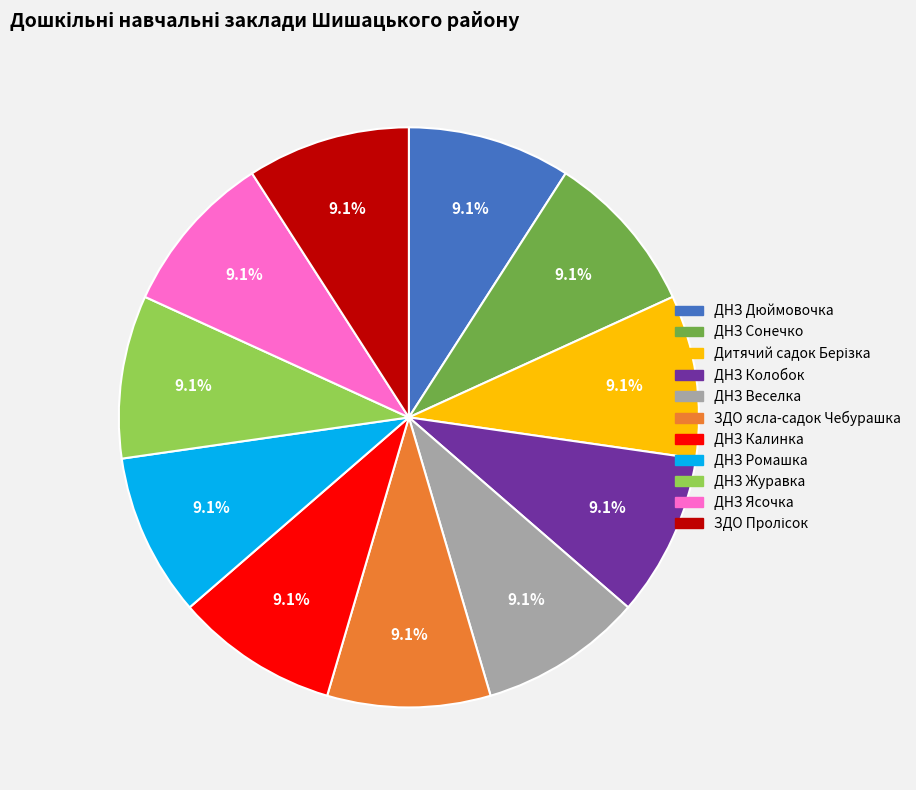

How much of the chart is everything except ДНЗ Веселка?

90.9%